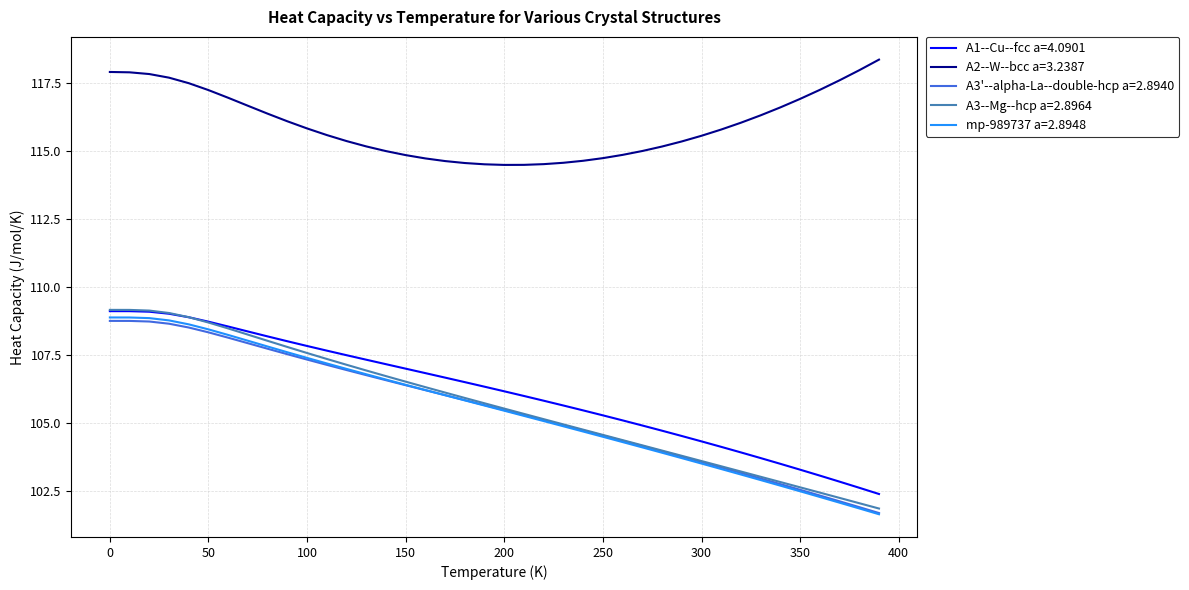

What is the greatest value displayed?

118.4